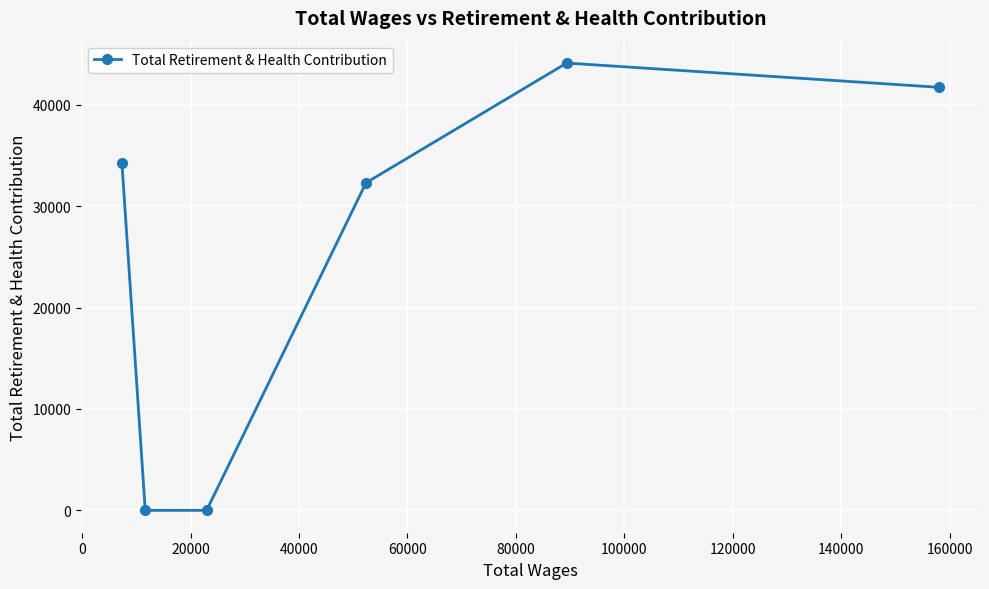

True or false: there are more than 0 points higher than both neighbors.

True